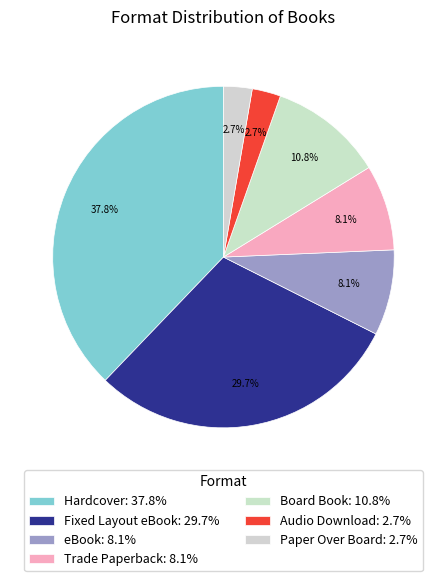

Which slice is the largest?

Hardcover